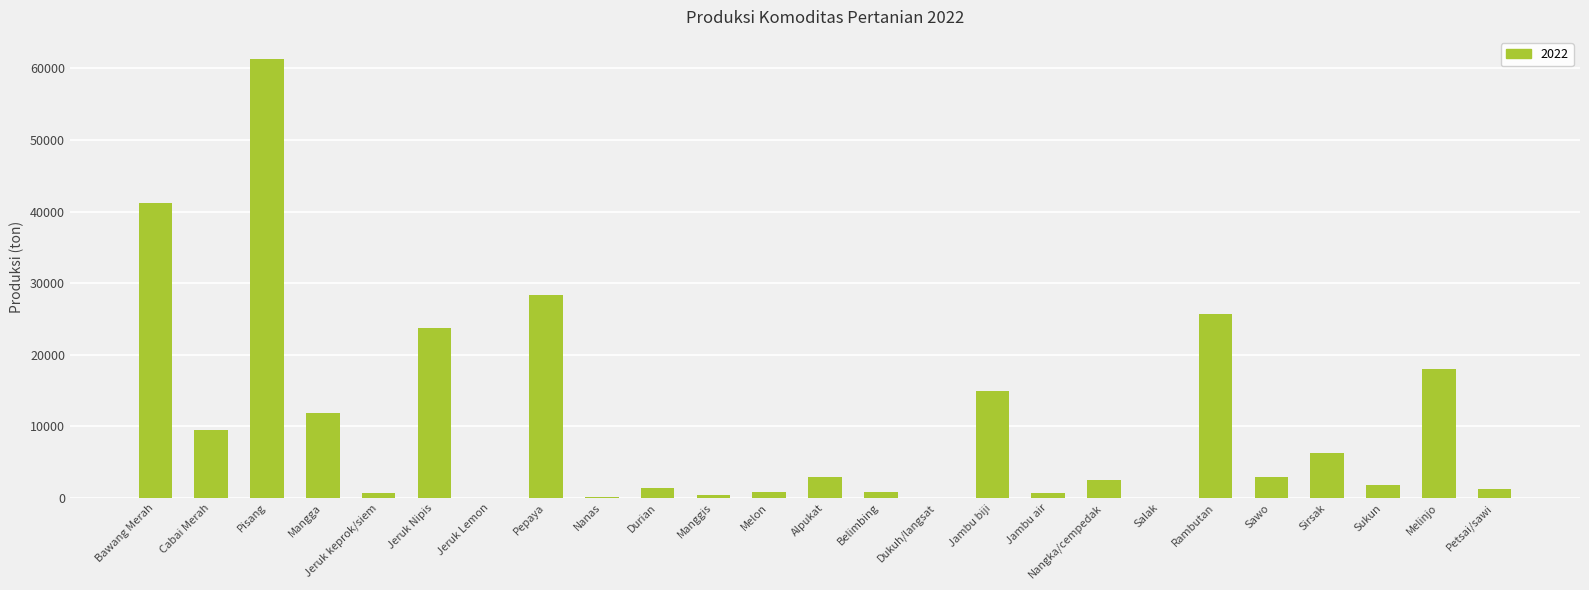

Is it true that the value at Pepaya is 45992.1?

False